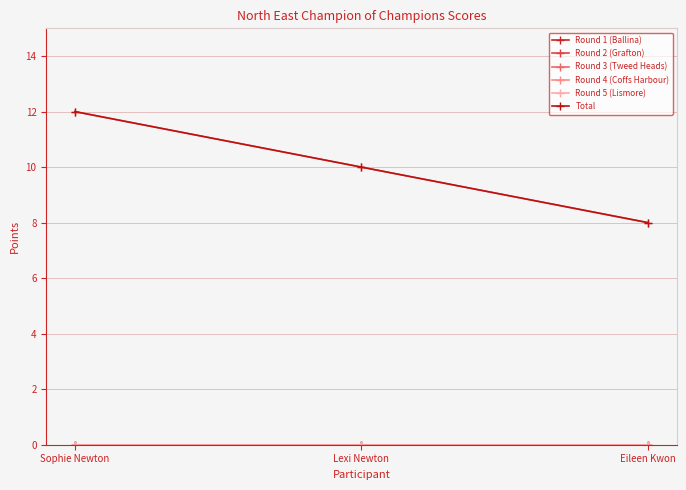

At which category is the sum across all series the highest?

Sophie Newton